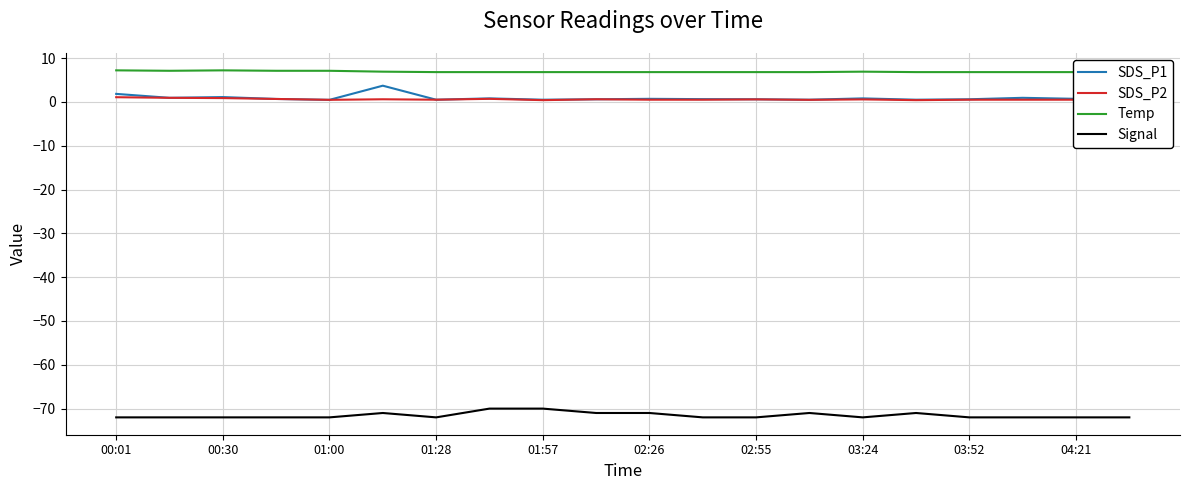

What is the sum of the SDS_P2 values at 13 and 11?

1.0